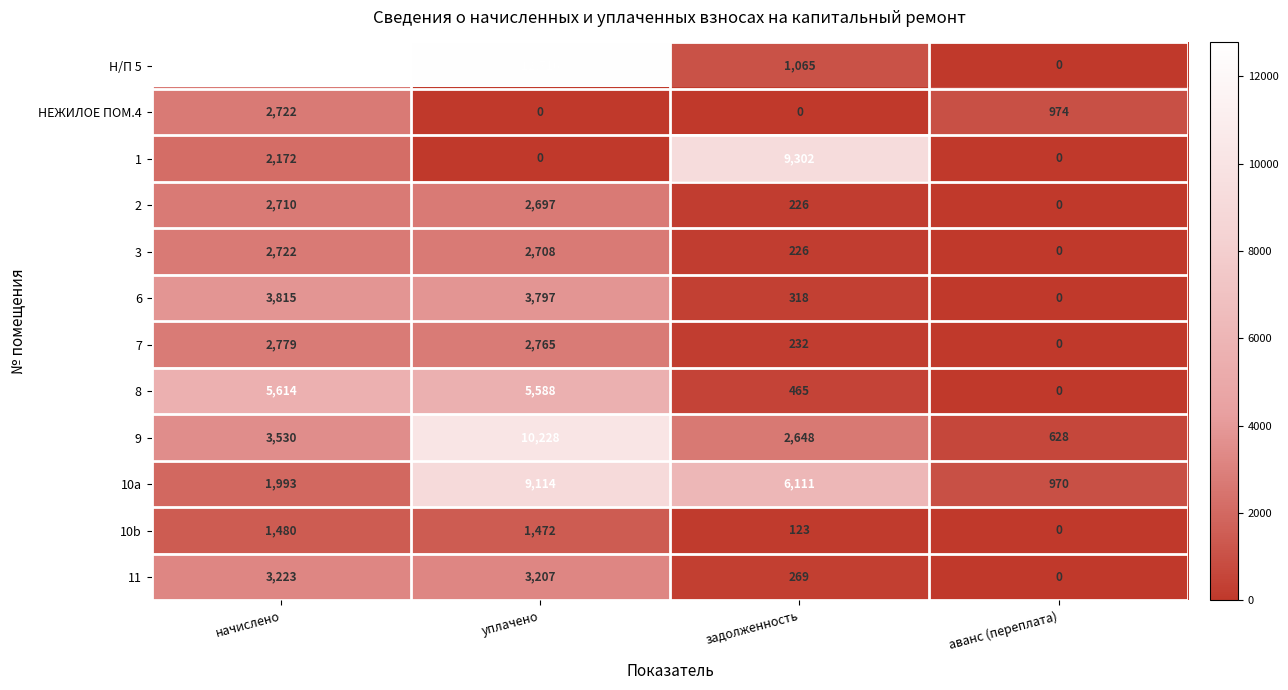

What is the spread (max minus min) of values at аванс (переплата)?

974